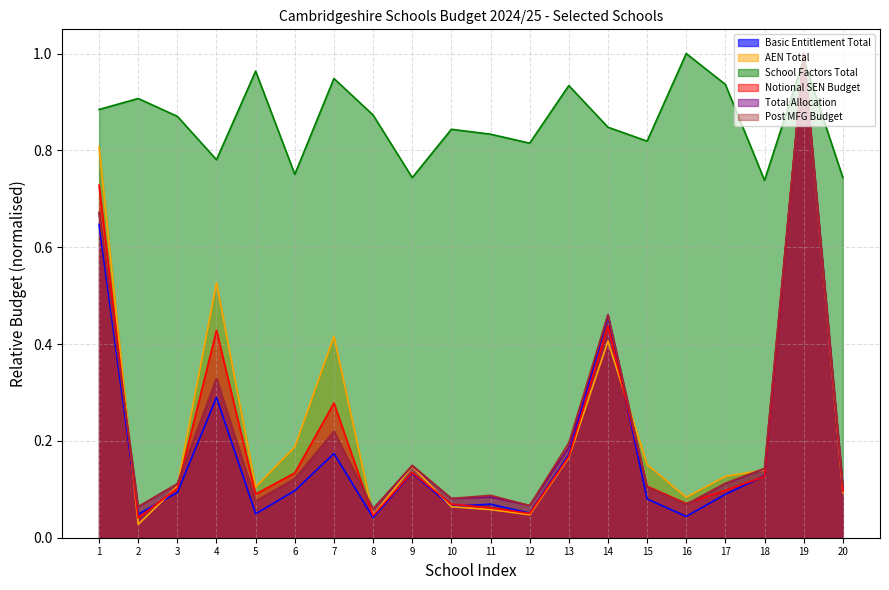

Where do Total Allocation and School Factors Total first cross each other?

18 and 19